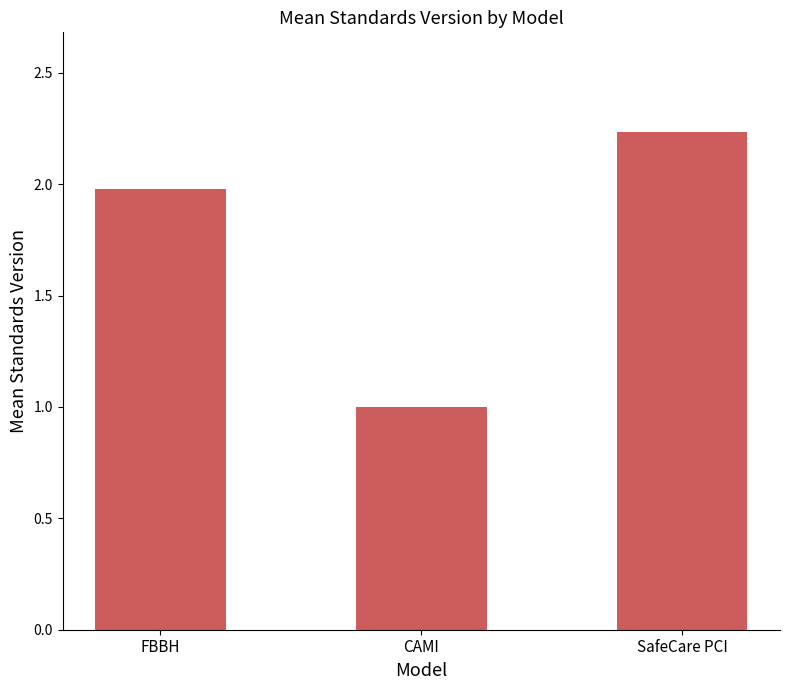

List the labels in order of value, largest first.

SafeCare PCI, FBBH, CAMI